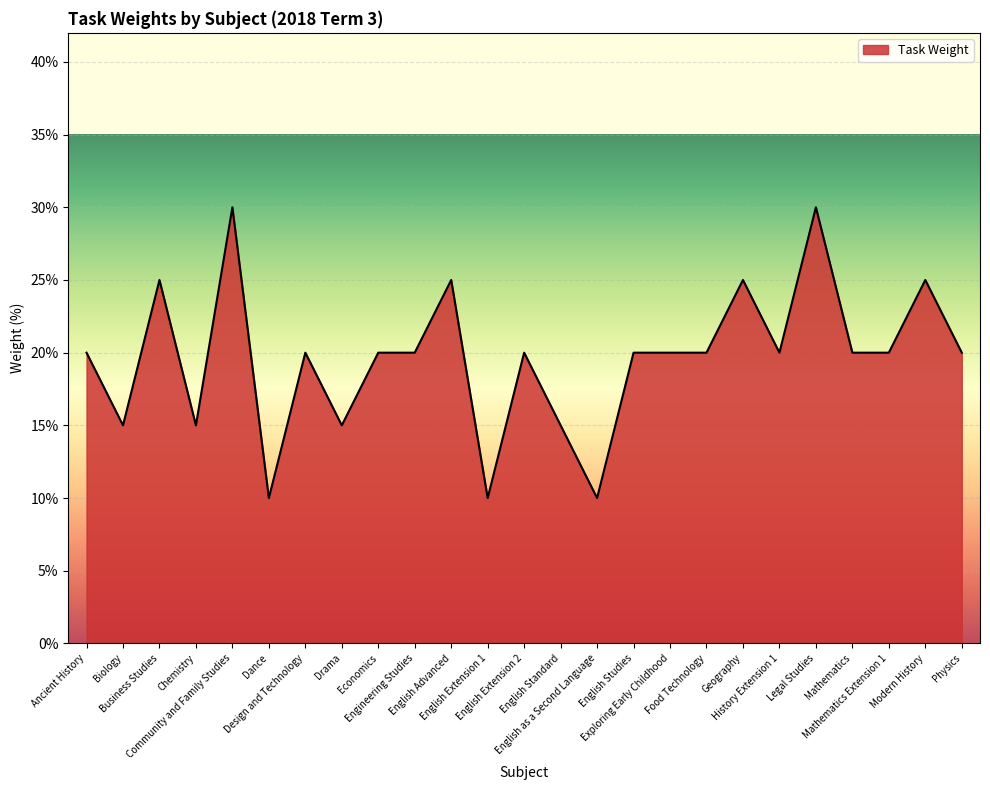

Reading right to left, transcribe all the data shown in this chart.

Physics=20	Modern History=25	Mathematics Extension 1=20	Mathematics=20	Legal Studies=30	History Extension 1=20	Geography=25	Food Technology=20	Exploring Early Childhood=20	English Studies=20	English as a Second Language=10	English Standard=15	English Extension 2=20	English Extension 1=10	English Advanced=25	Engineering Studies=20	Economics=20	Drama=15	Design and Technology=20	Dance=10	Community and Family Studies=30	Chemistry=15	Business Studies=25	Biology=15	Ancient History=20